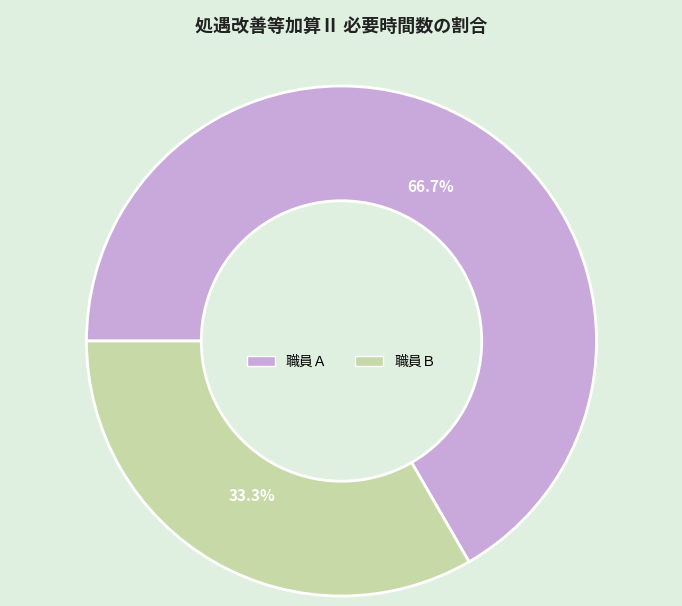

Is there any slice that represents more than half of the pie?

Yes